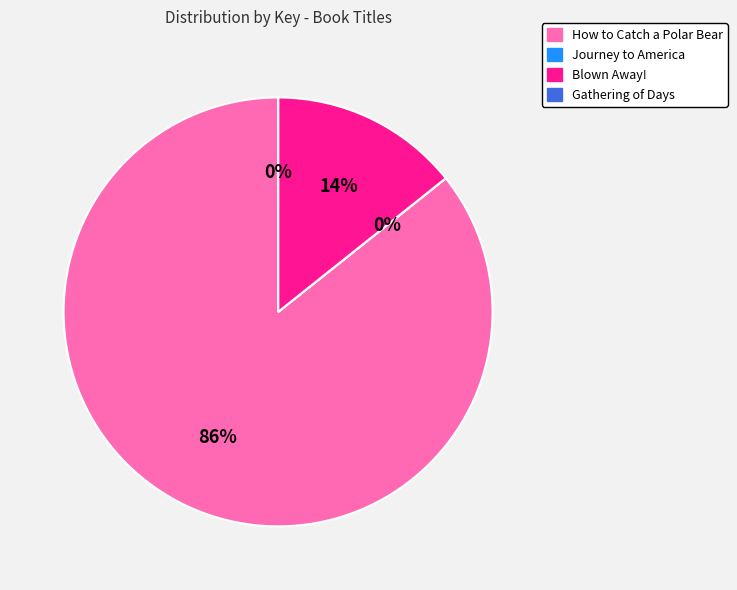

Which slice is the largest?

How to Catch a Polar Bear